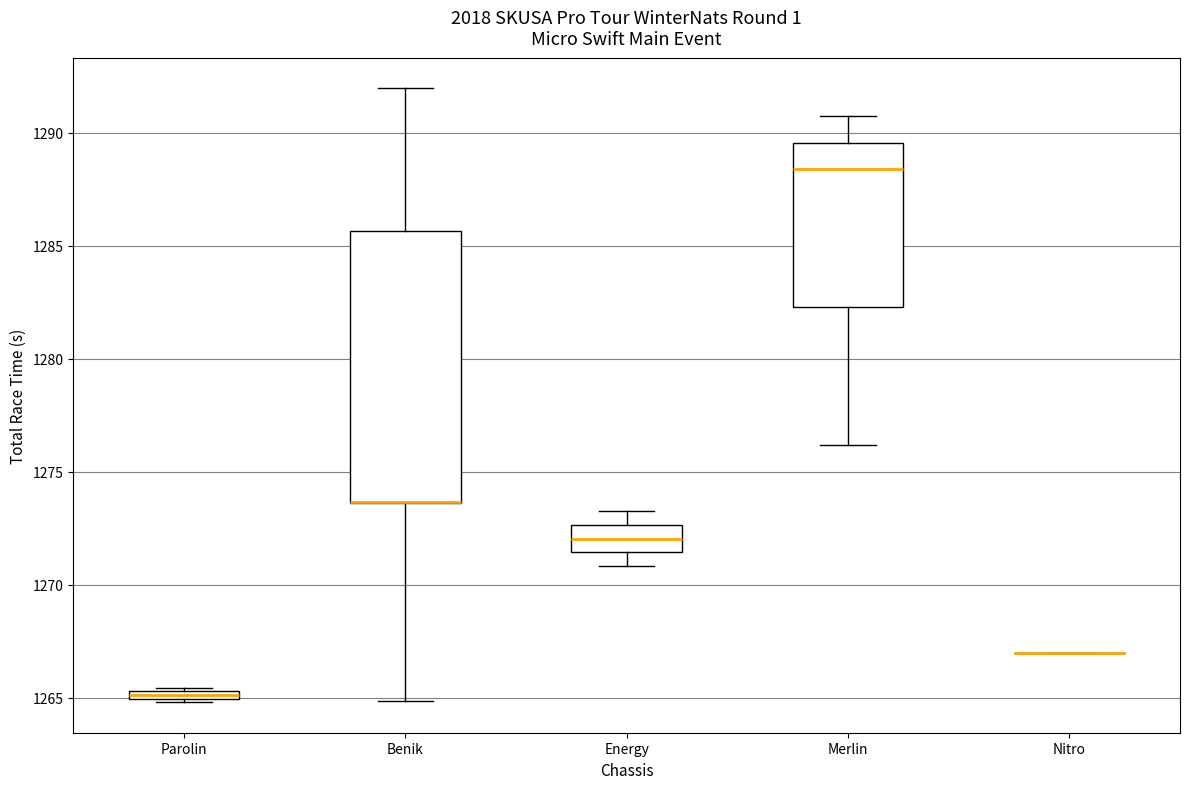

Where is the upper edge of the box for Parolin on the y-axis? The values are not printed on the chart, so give them approximately, as read against the axis.

1265.5